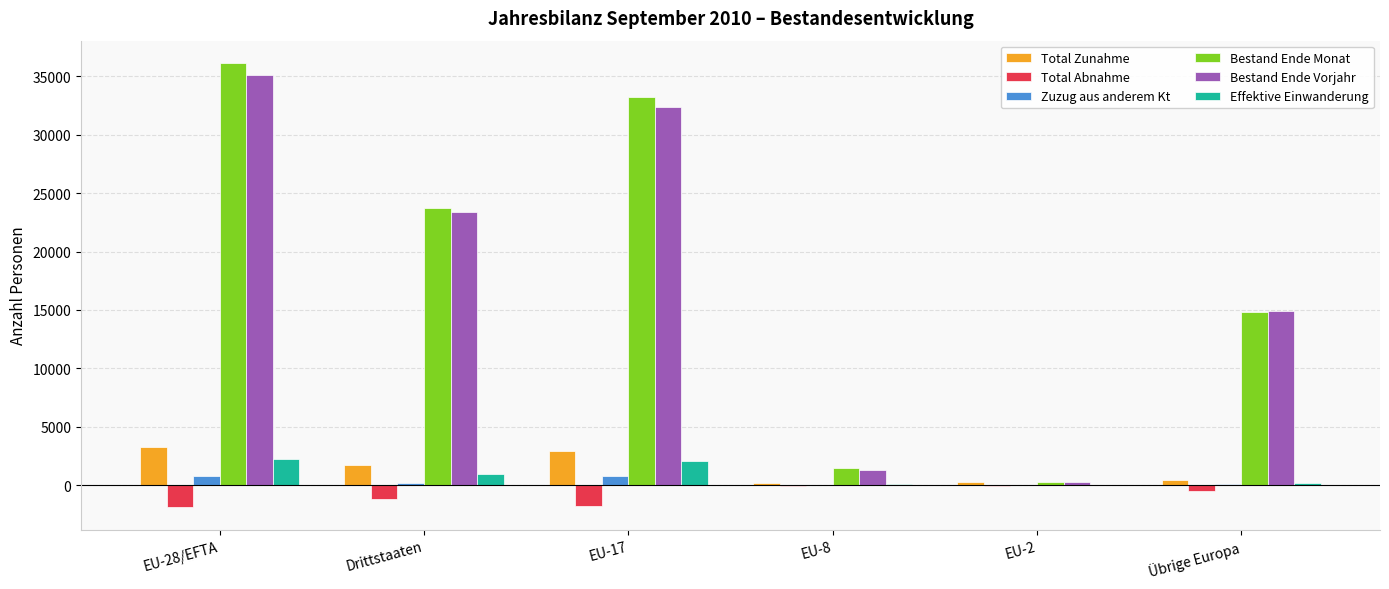

What is the greatest value displayed?

36142